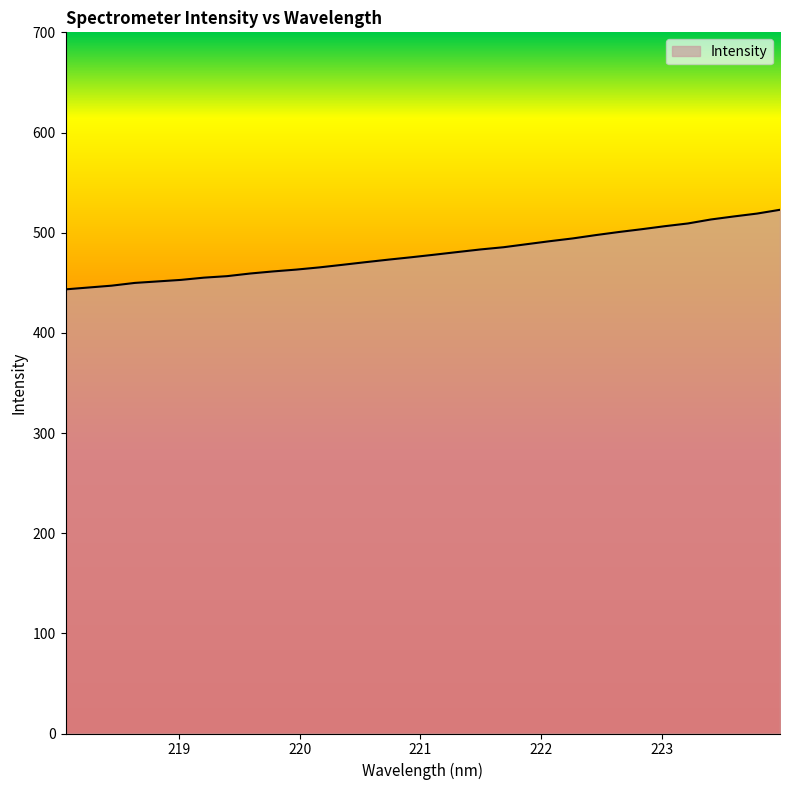

What is the difference between the maximum and minimum values?

79.4